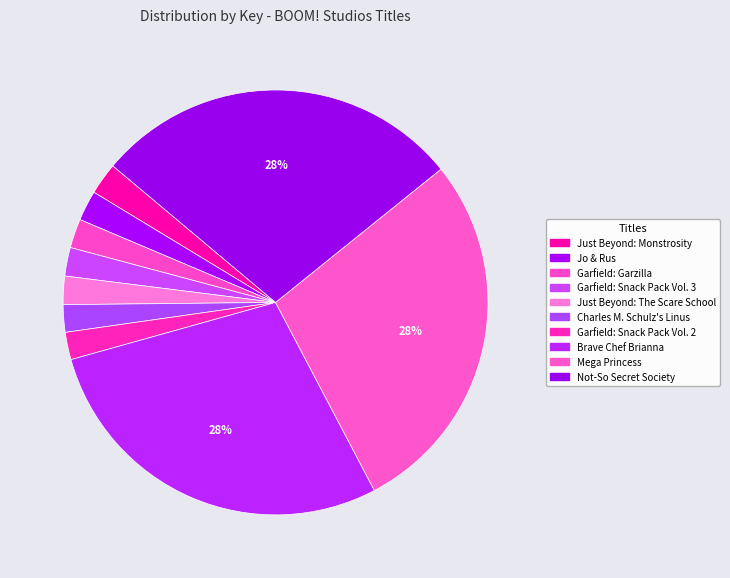

To the nearest percent, what portion does Jo & Rus represent?

2%